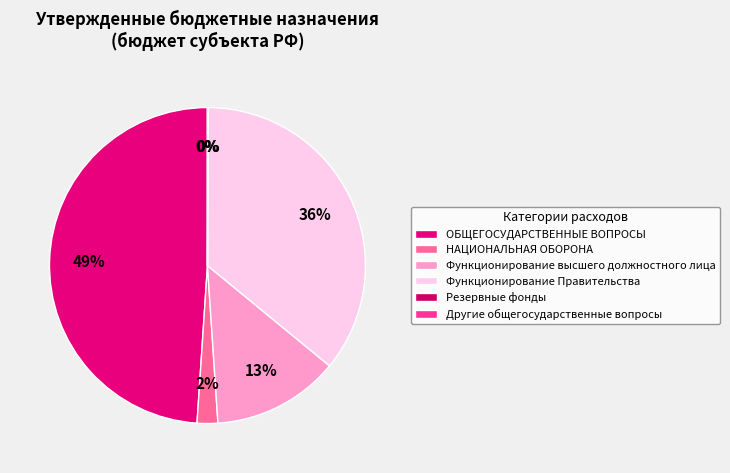

To the nearest percent, what is the combined percentage of ОБЩЕГОСУДАРСТВЕННЫЕ ВОПРОСЫ and Резервные фонды?

49%